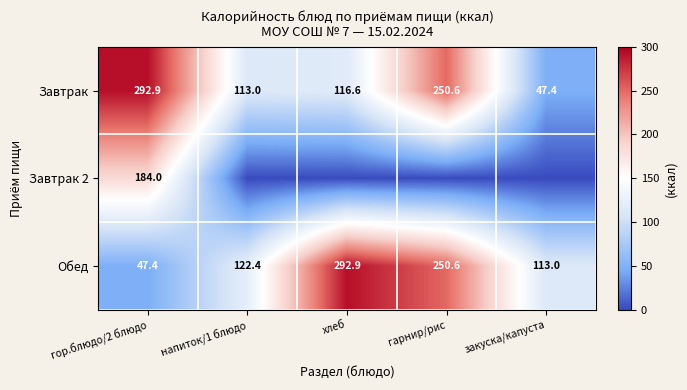

The value of Завтрак at гор.блюдо/2 блюдо is 395.8. True or false?

False